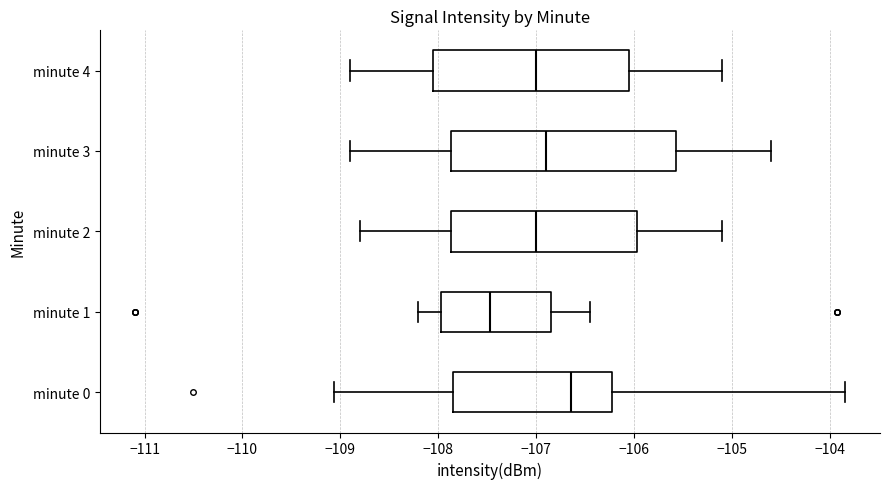

Which box's median line is the furthest to the right?

minute 0